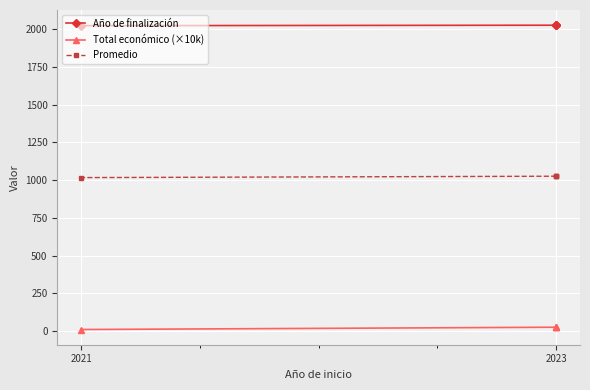

What is the sum of all Año de finalización values?

8101.0